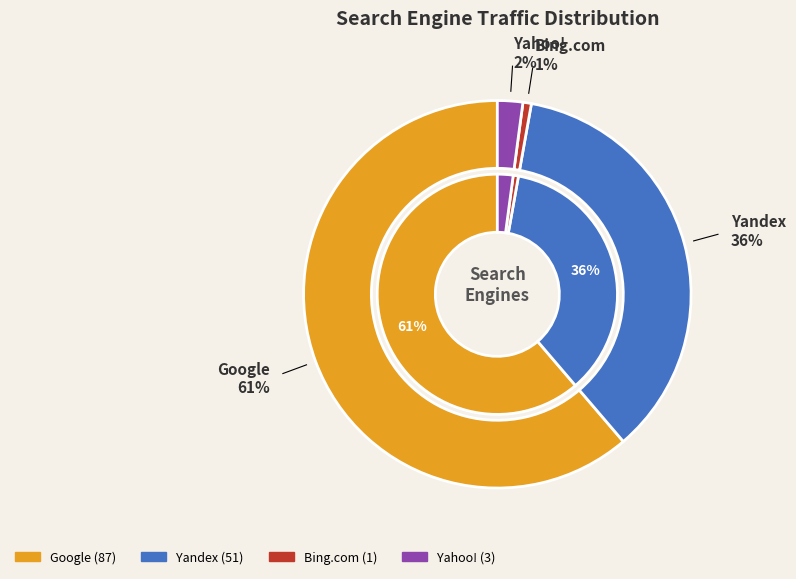

To the nearest percent, what portion does Yahoo! represent?

2%